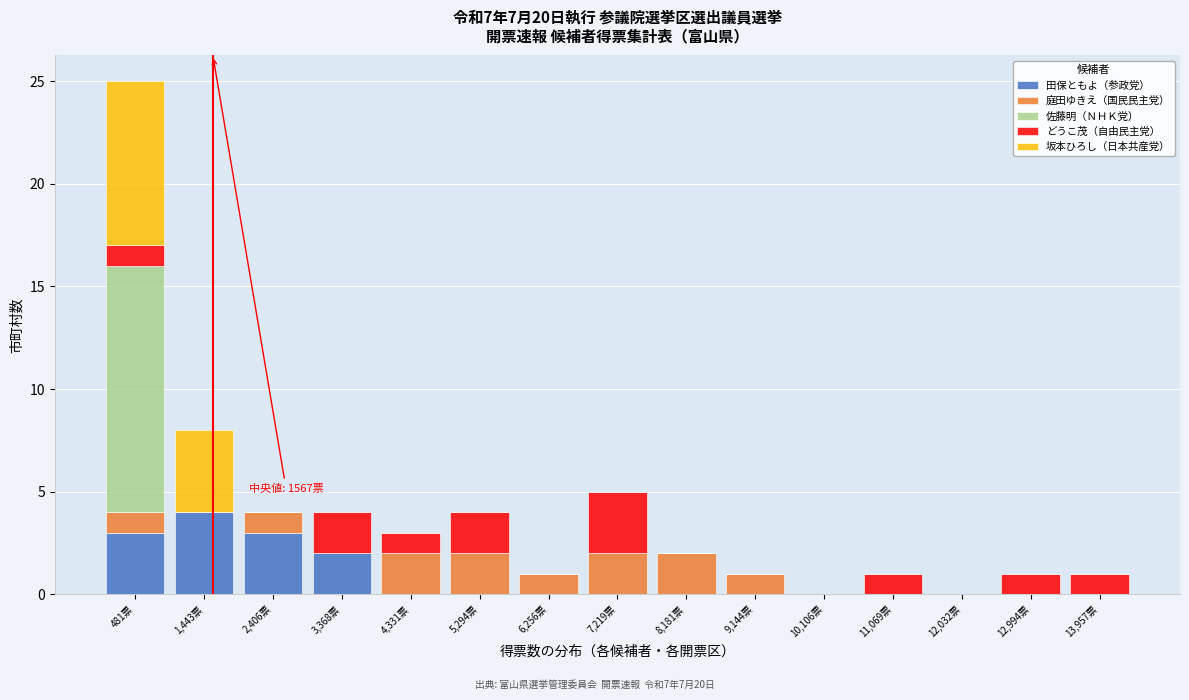

Which range on the x-axis has the tallest stacked bar (by total height)?

0 to 1000